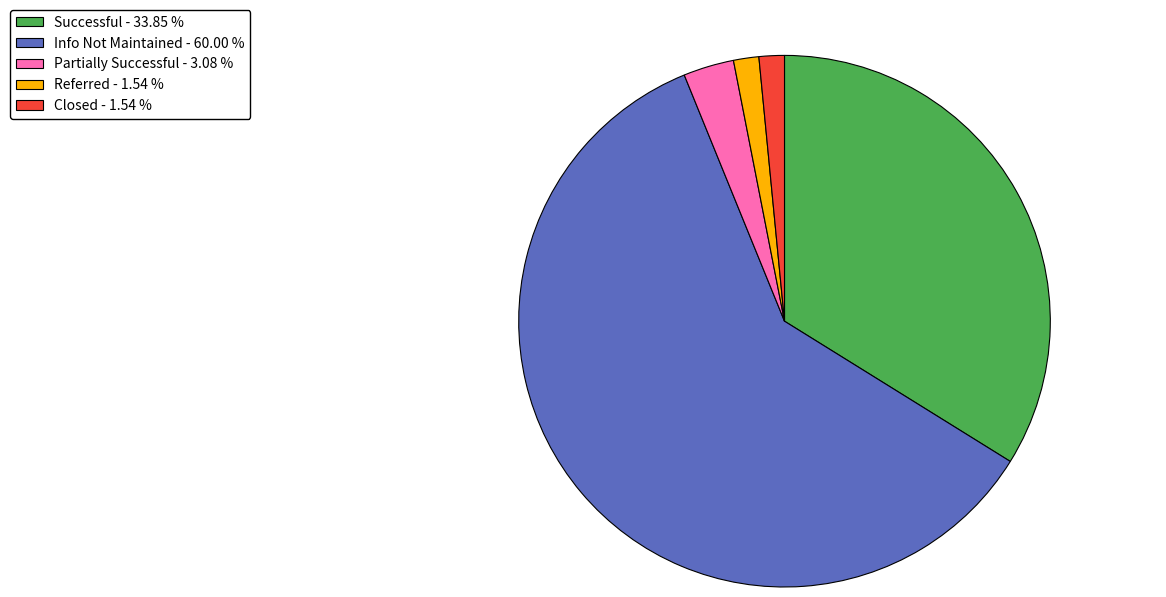

How many segments does this pie chart have?

5